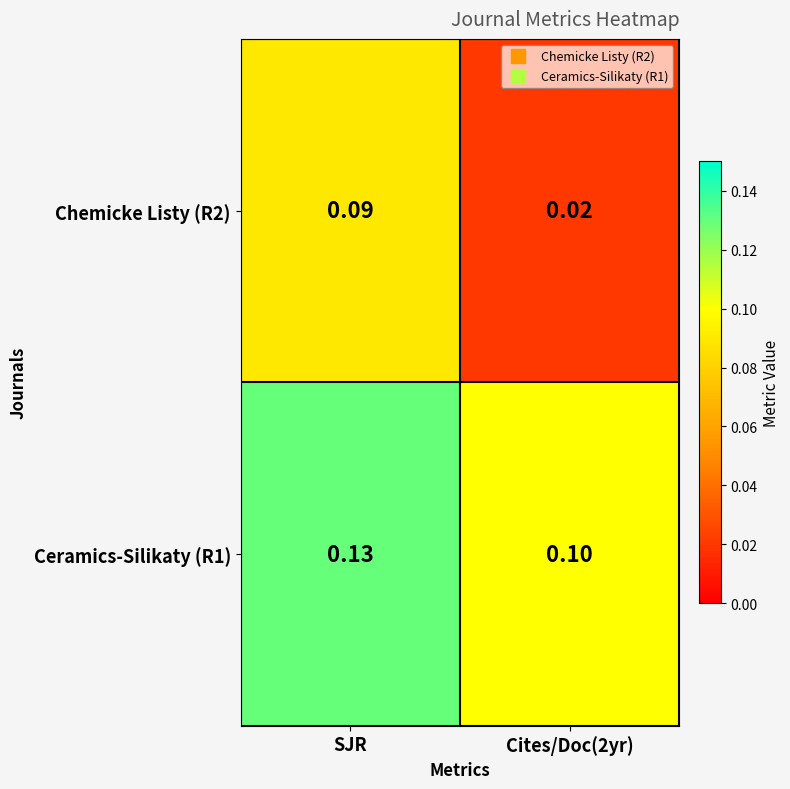

Is the value of Chemicke Listy (R2) at SJR greater than the value of Ceramics-Silikaty (R1) at Cites/Doc(2yr)?

No